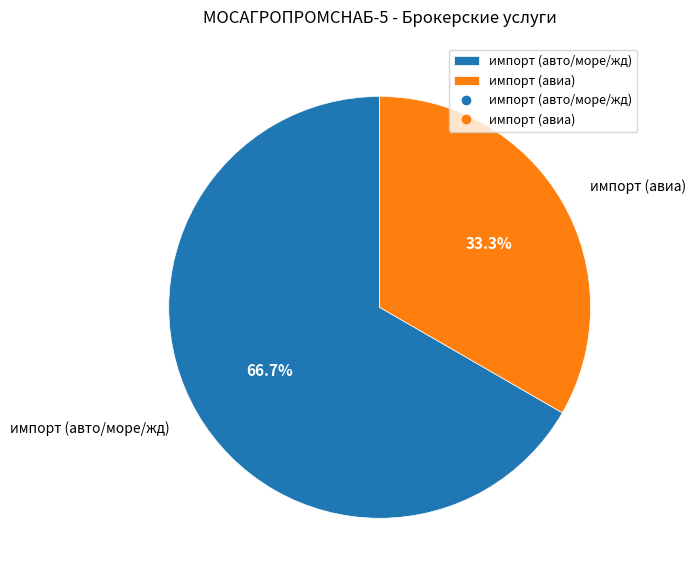

What is the total percentage of импорт (авиа) and импорт (авто/море/жд)?

100.0%